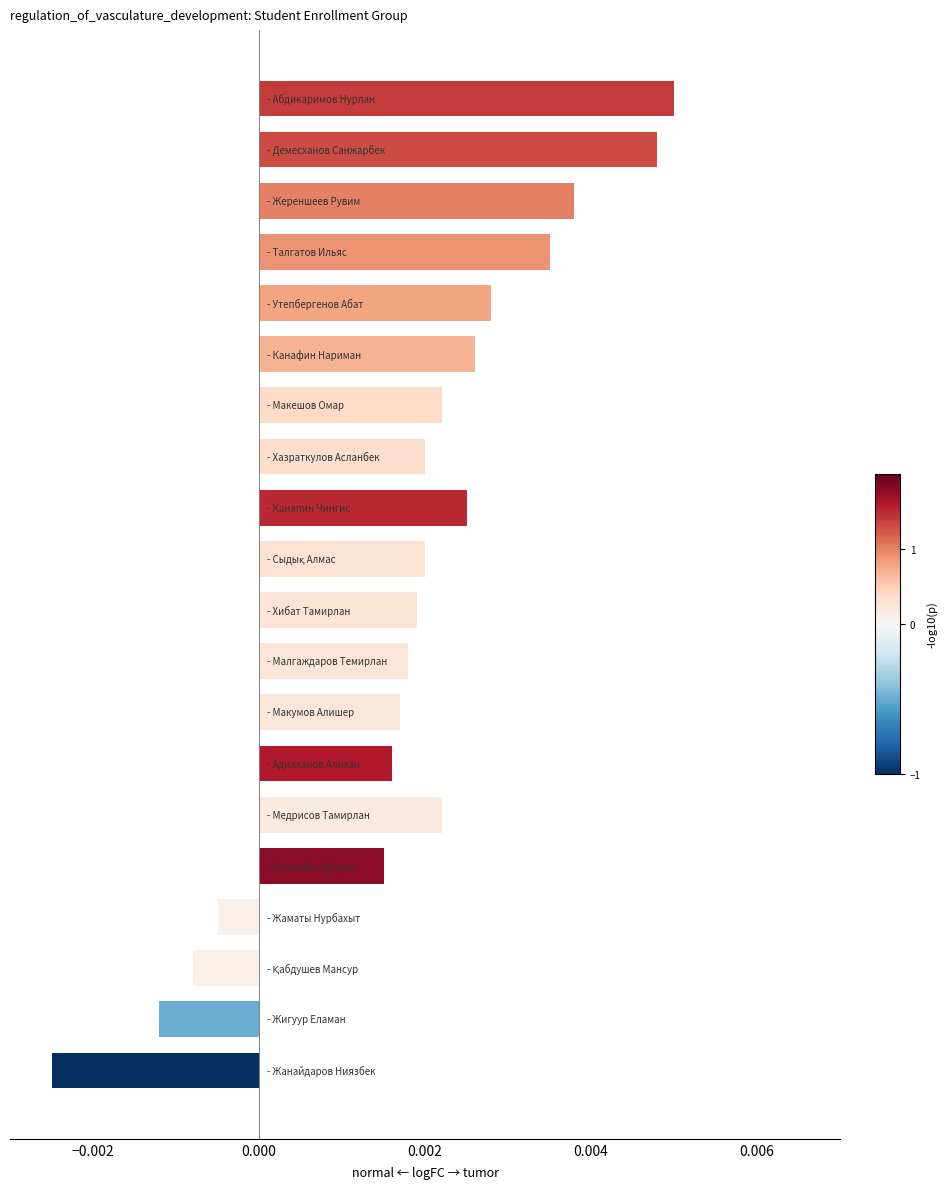

Are the bars grouped side by side (vs. stacked)?

No